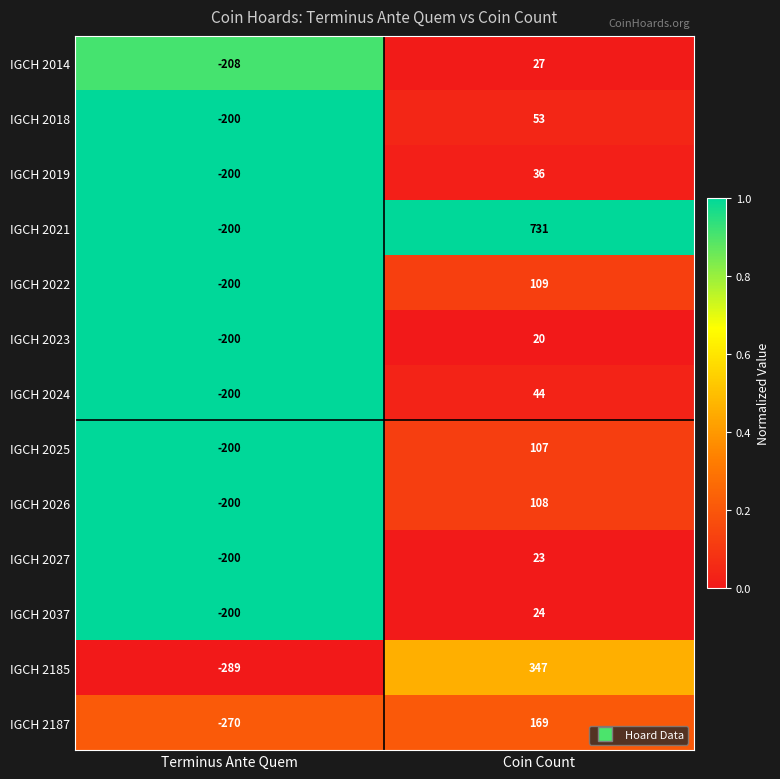

Which series has the largest total across all categories?

IGCH 2021